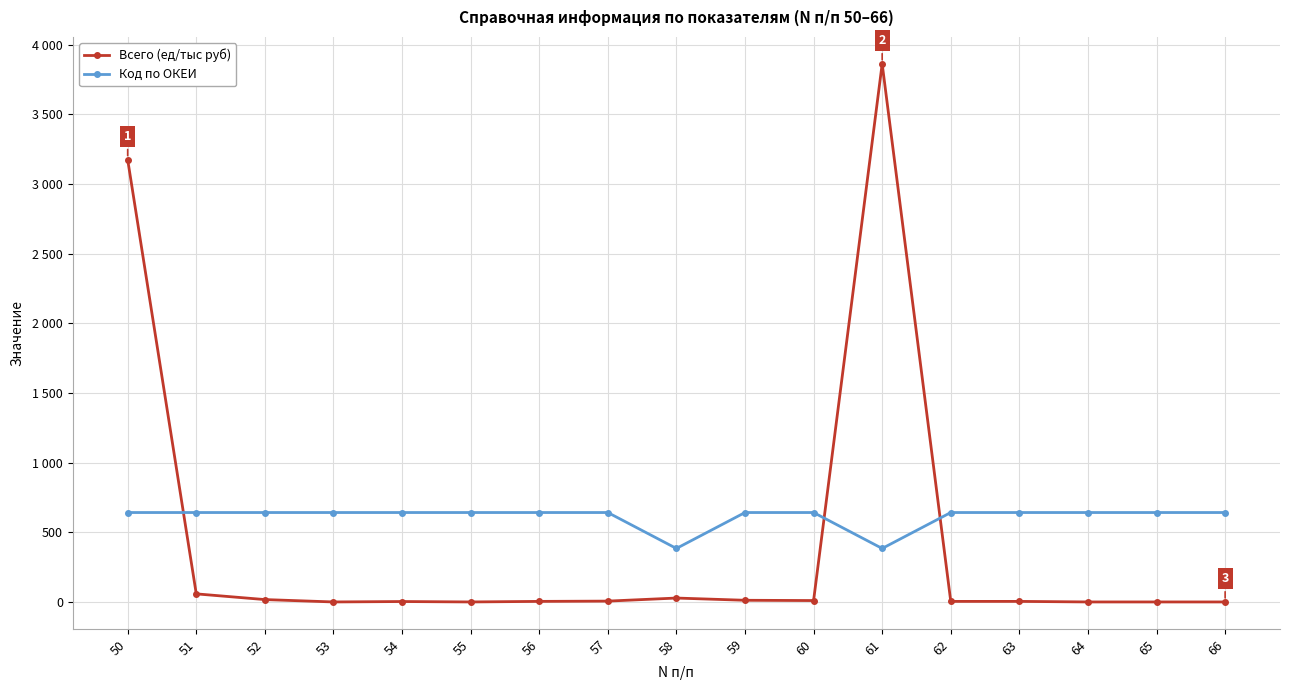

At which category is the sum across all series the highest?

61